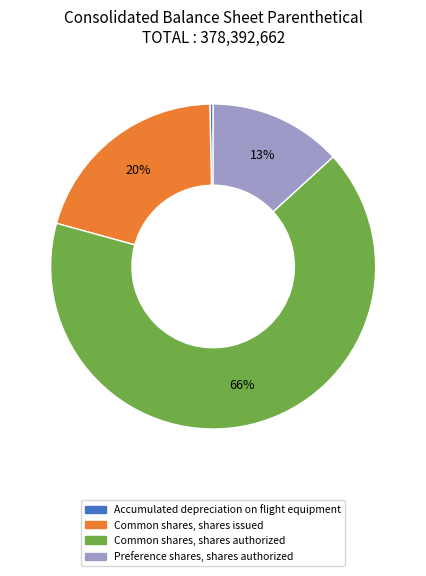

Rank the categories by value from lowest to highest.

Accumulated depreciation on flight equipment, Preference shares, shares authorized, Common shares, shares issued, Common shares, shares authorized